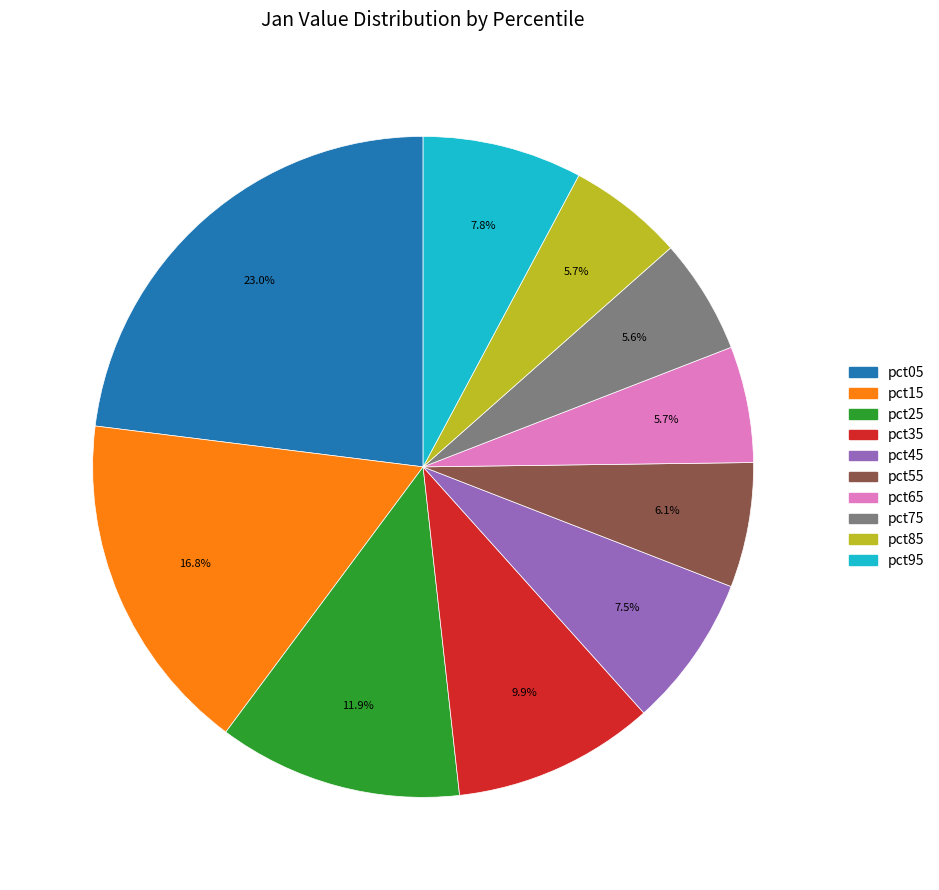

Is it true that pct75 is 6% of the pie?

True